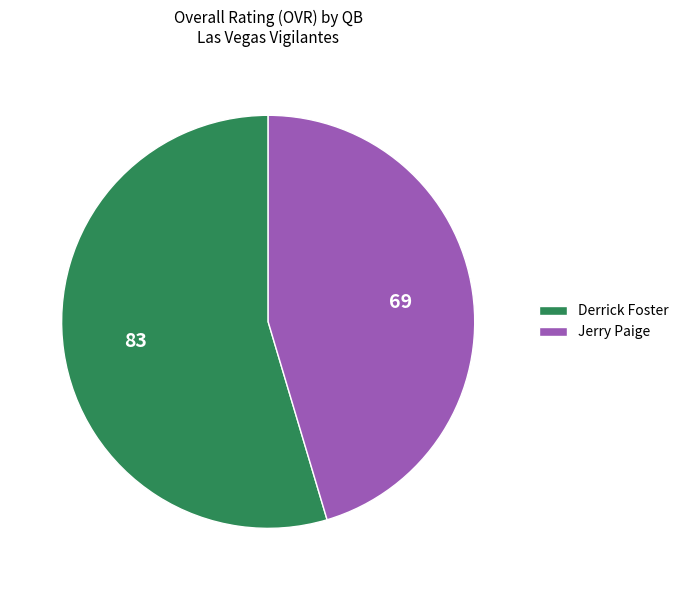

Which category has the biggest portion of the pie?

Derrick Foster